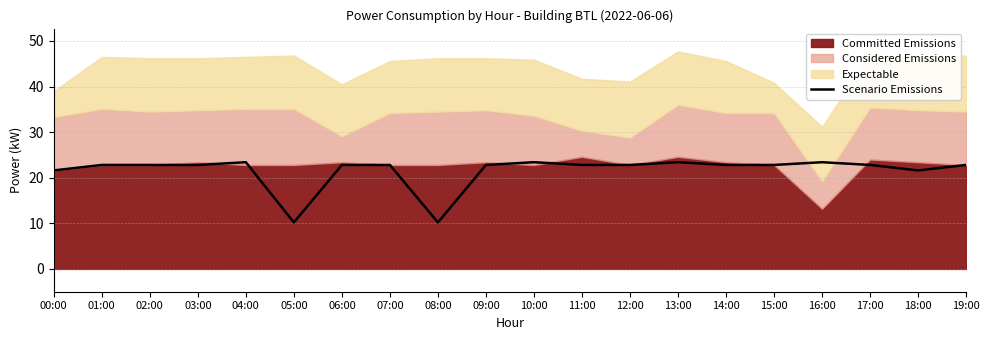

What is the value of the 17th point from the left?

23.4